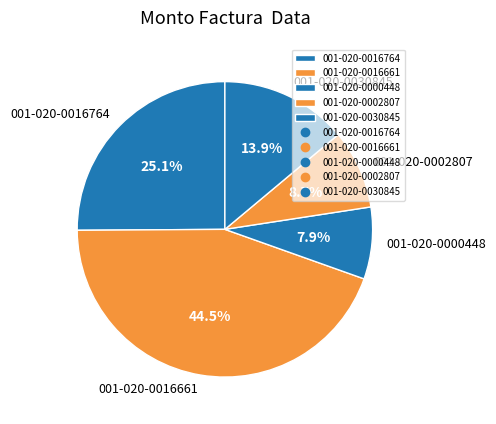

Which has a higher value, 001-020-0002807 or 001-020-0016661?

001-020-0016661